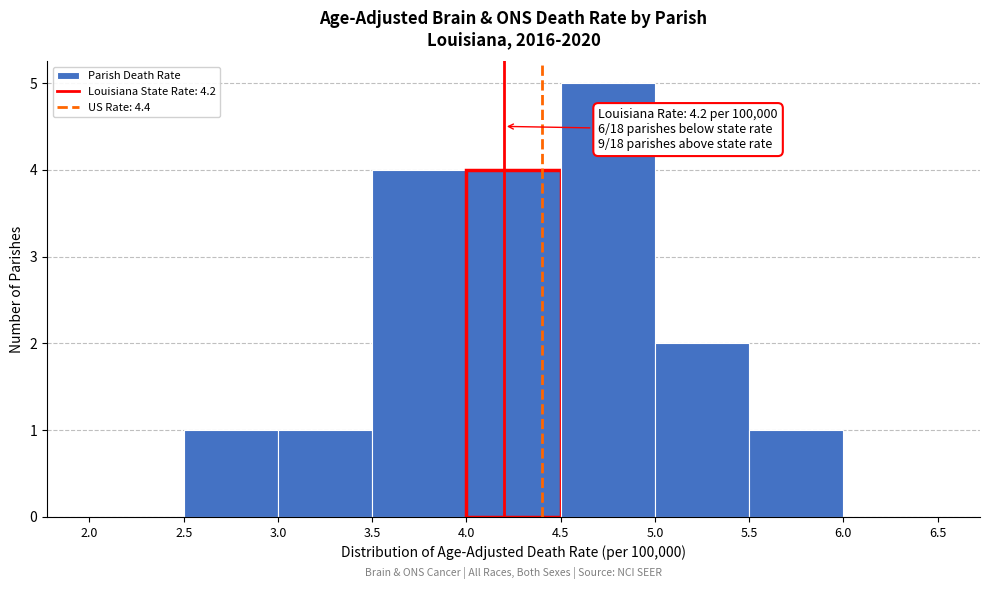

Over which range of the x-axis is the bar tallest?

4.5 to 5.0